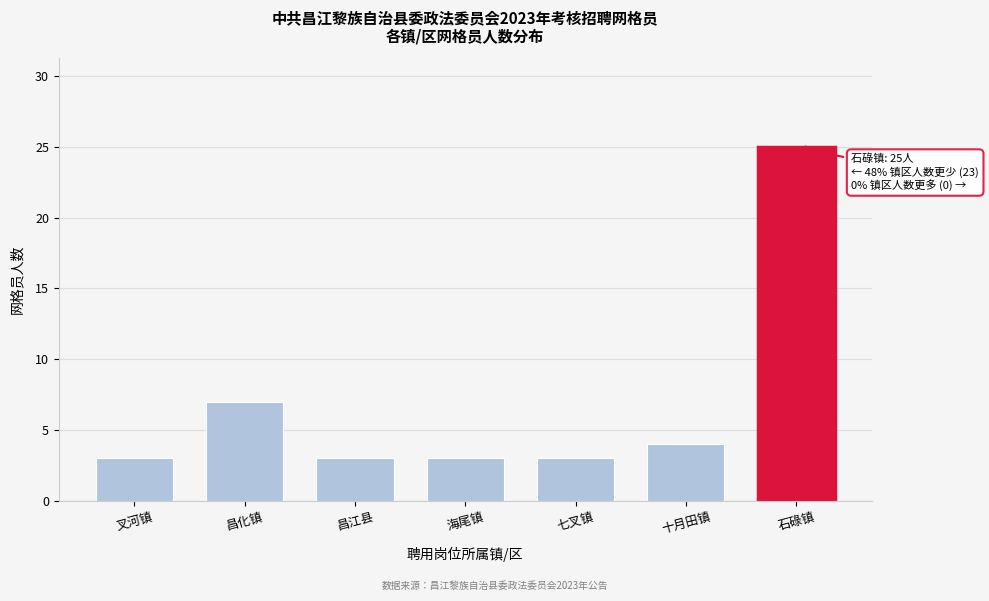

Reading left to right, extract all data points from this chart.

3	7	3	3	3	4	25